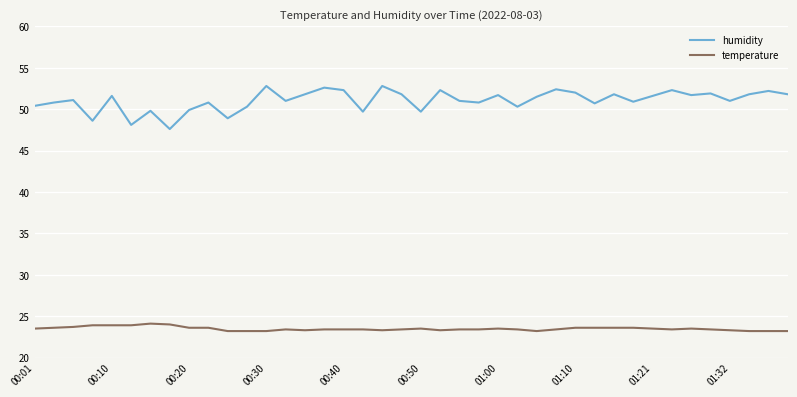

True or false: temperature and humidity intersect in this chart.

False